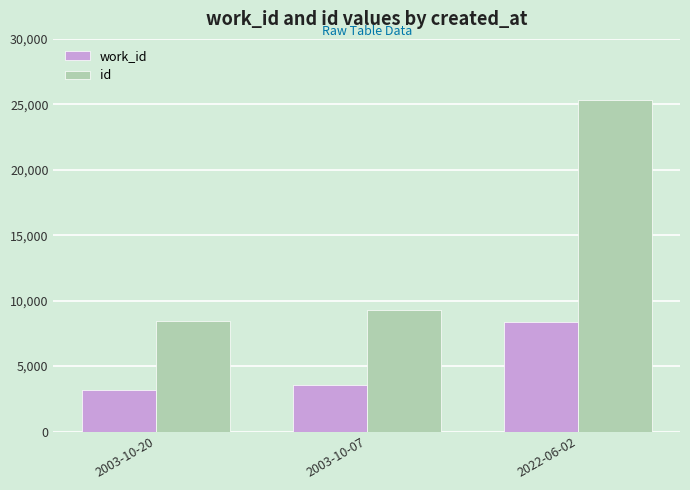

What is the approximate value of id at 2003-10-07, to the nearest 10?

9250